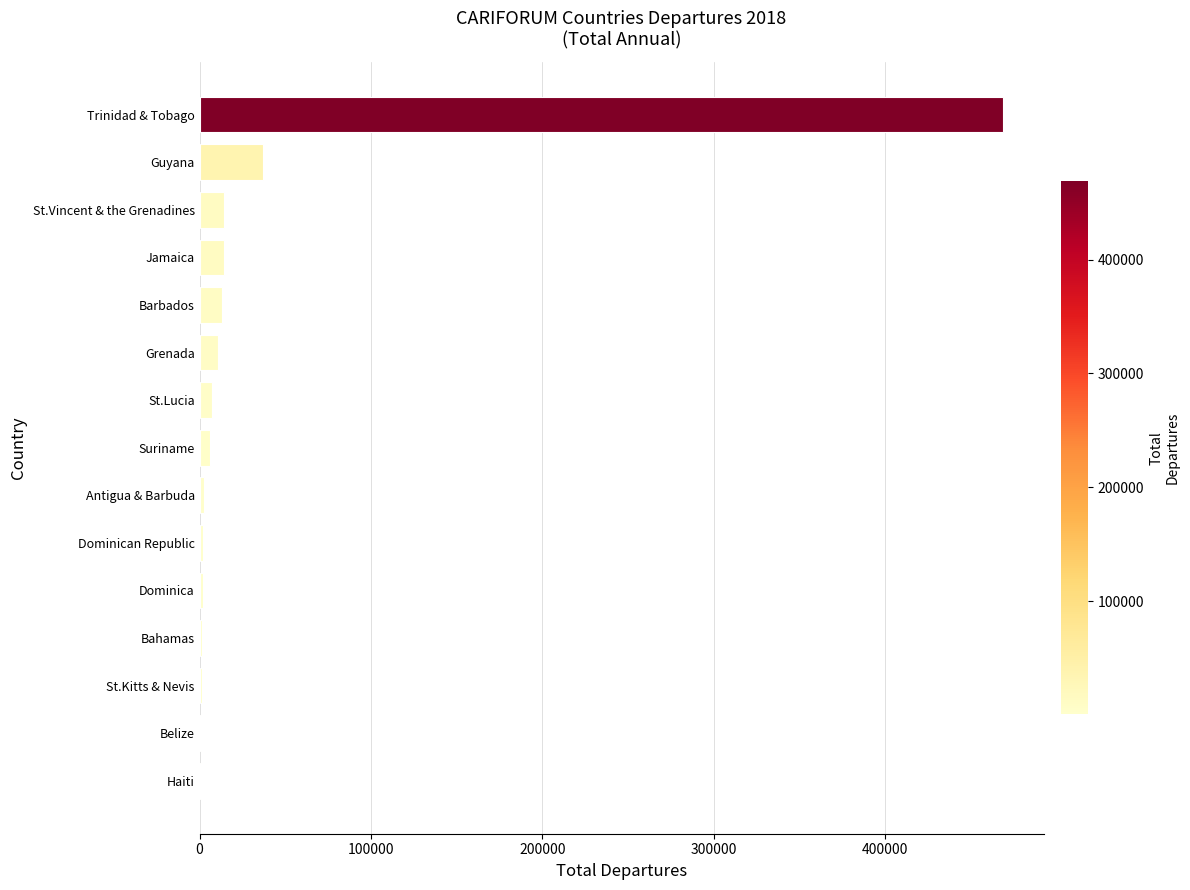

At which category does the chart reach its peak across all series?

Trinidad & Tobago